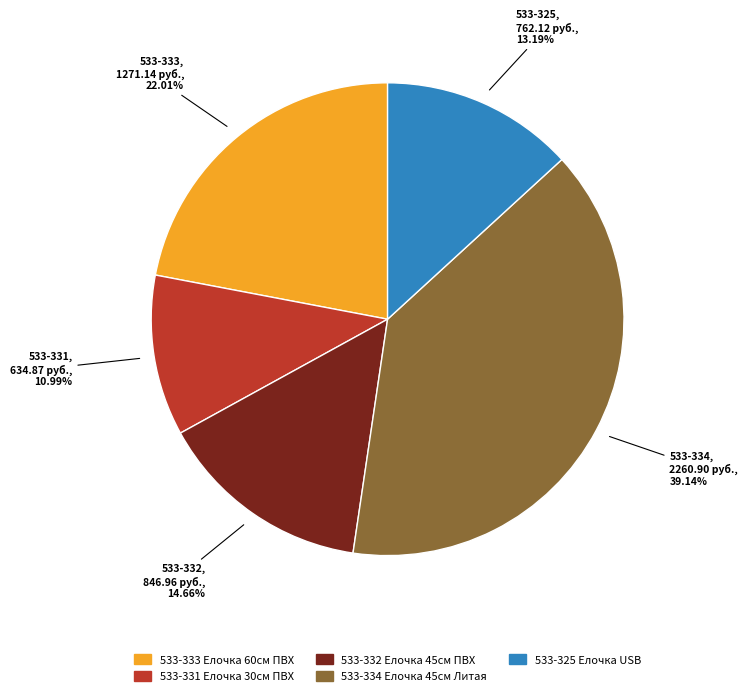

Combined, what portion of the pie is 533-334 and 533-333?

61.2%